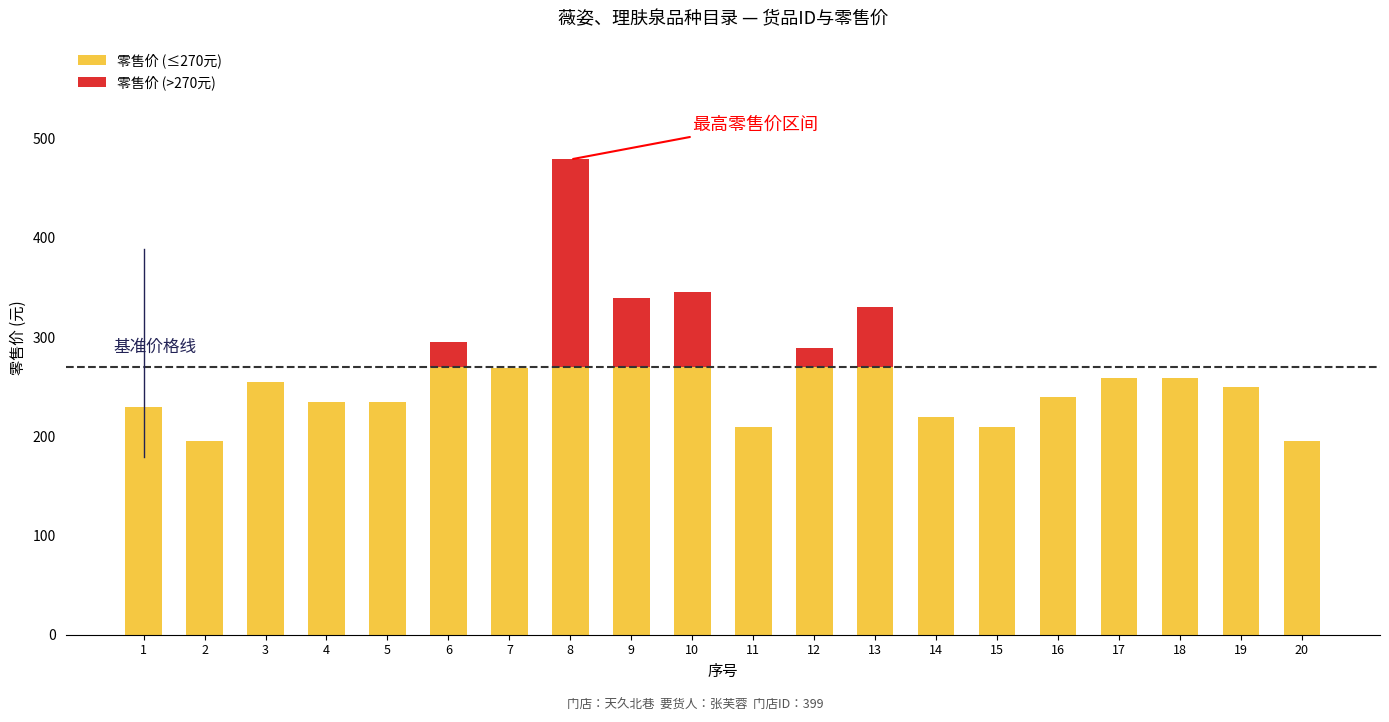

How many distinct data groups are displayed?

2